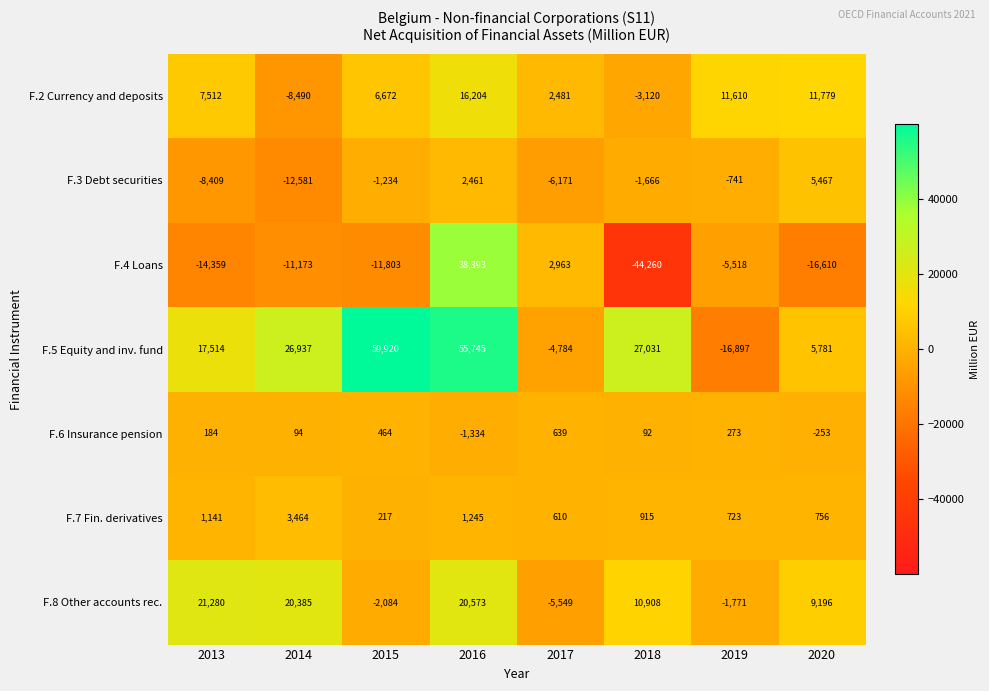

What is the difference between the maximum and minimum values in the F.4 Loans series?

82653